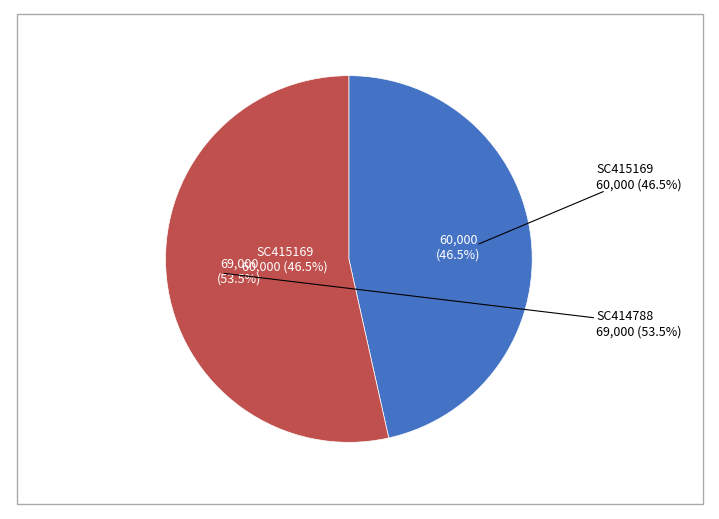

The SC414788 slice represents 61% of the pie. True or false?

False